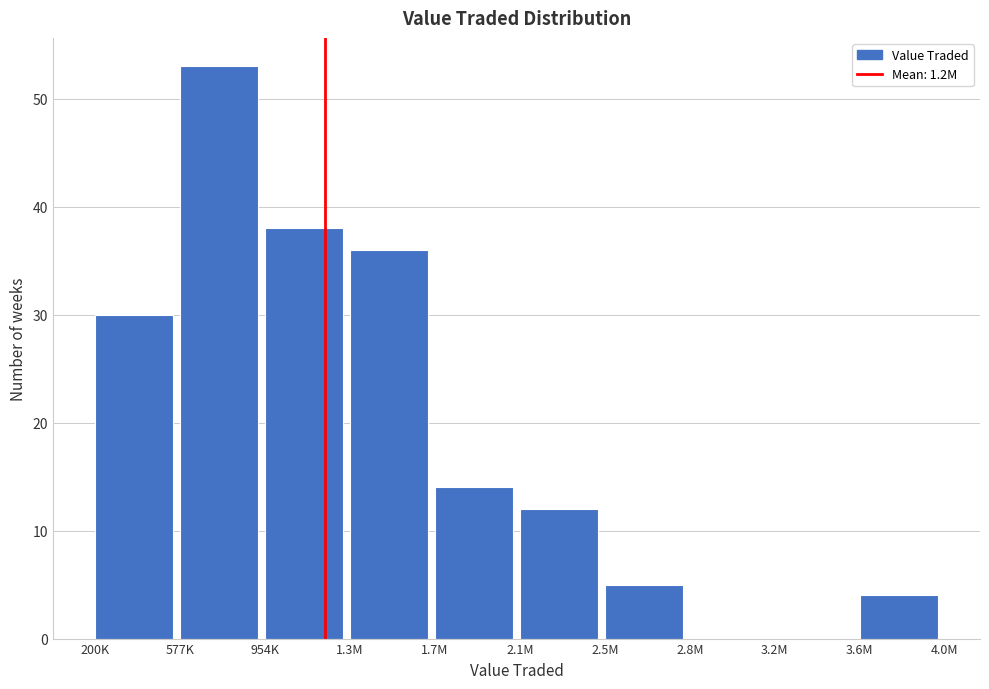

Reading right to left, transcribe all the data shown in this chart.

3.6M=4	3.2M=0	2.8M=0	2.5M=5	2.1M=12	1.7M=14	1.3M=36	954K=38	577K=53	200K=30